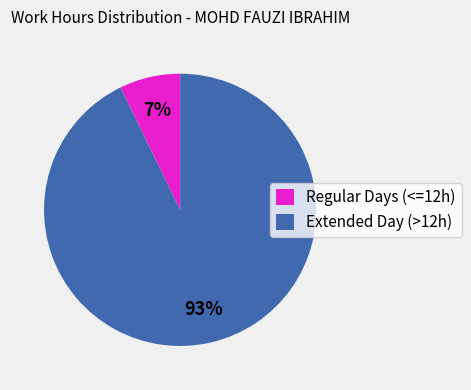

To the nearest percent, what portion does Extended Day (>12h) represent?

93%